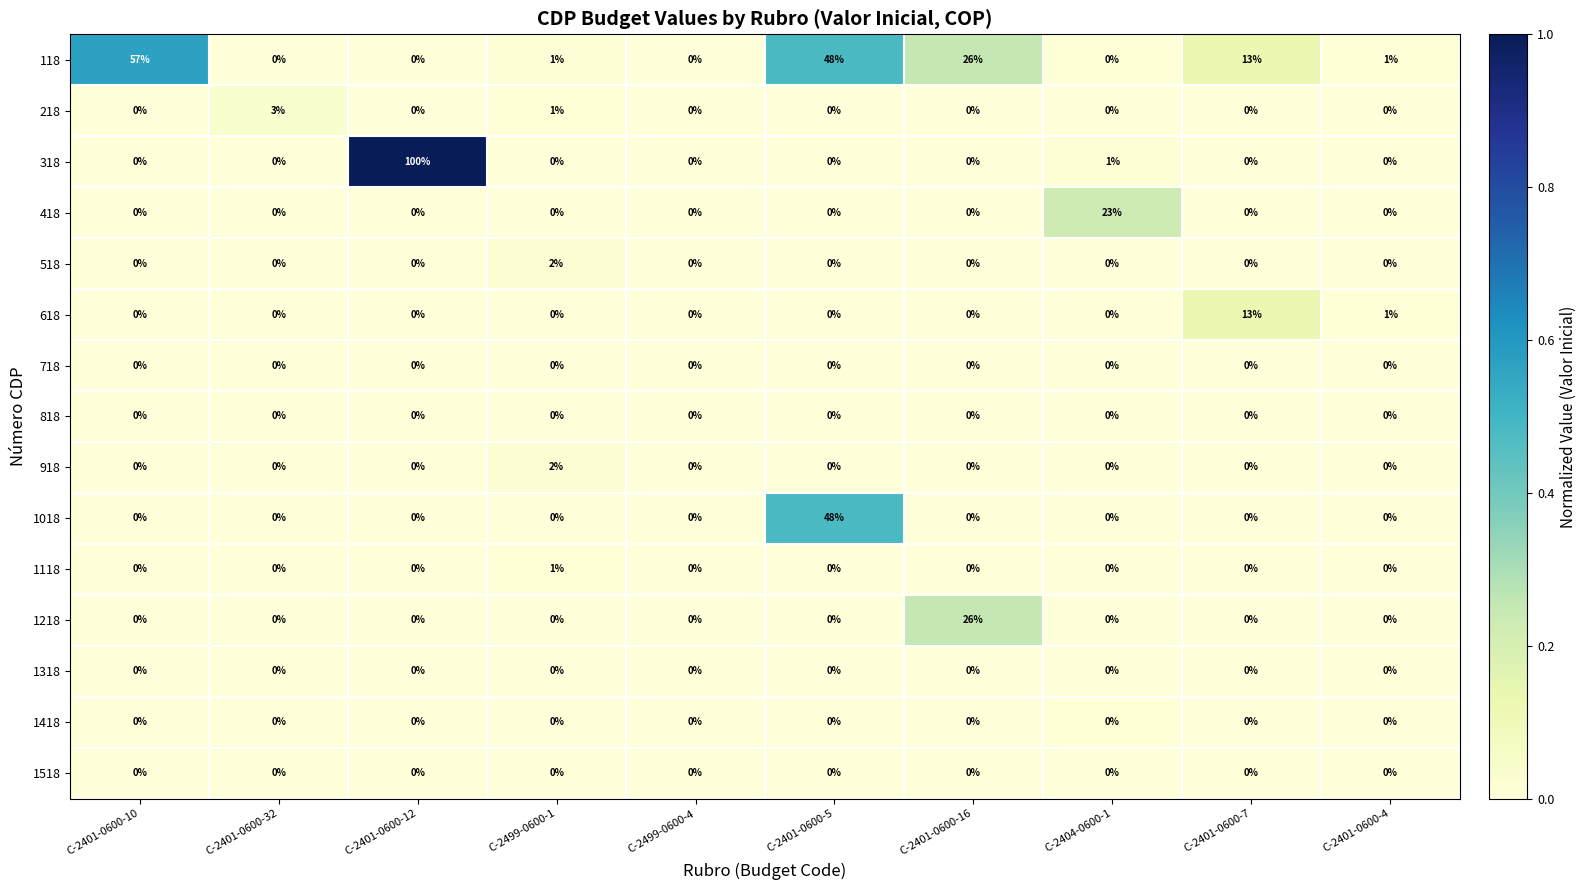

What is the maximum value shown in the chart?

100